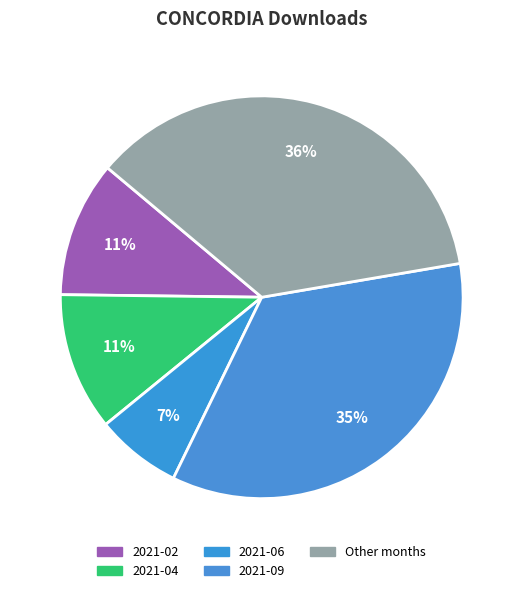

How many segments does this pie chart have?

5